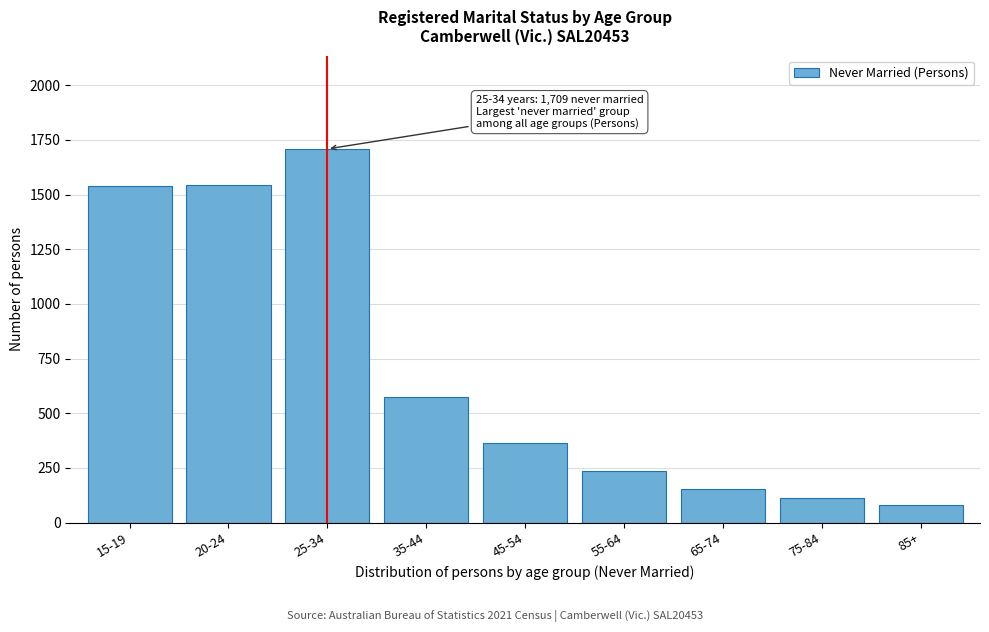

What is the value of the 3rd bar from the left?

1709